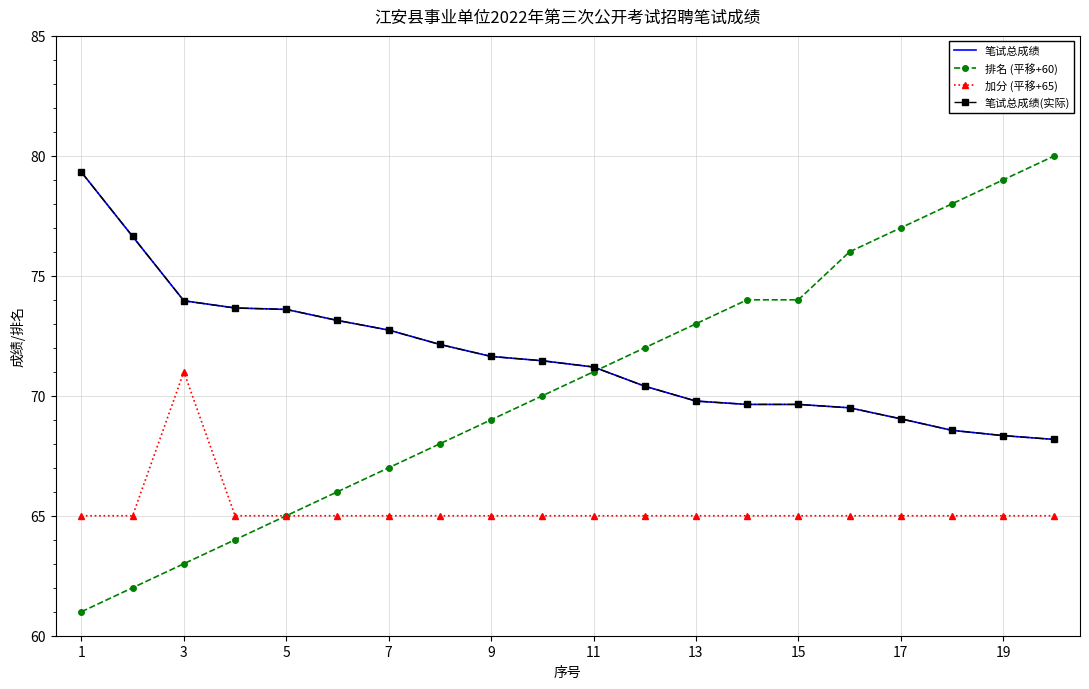

Which series has the largest total across all categories?

笔试总成绩